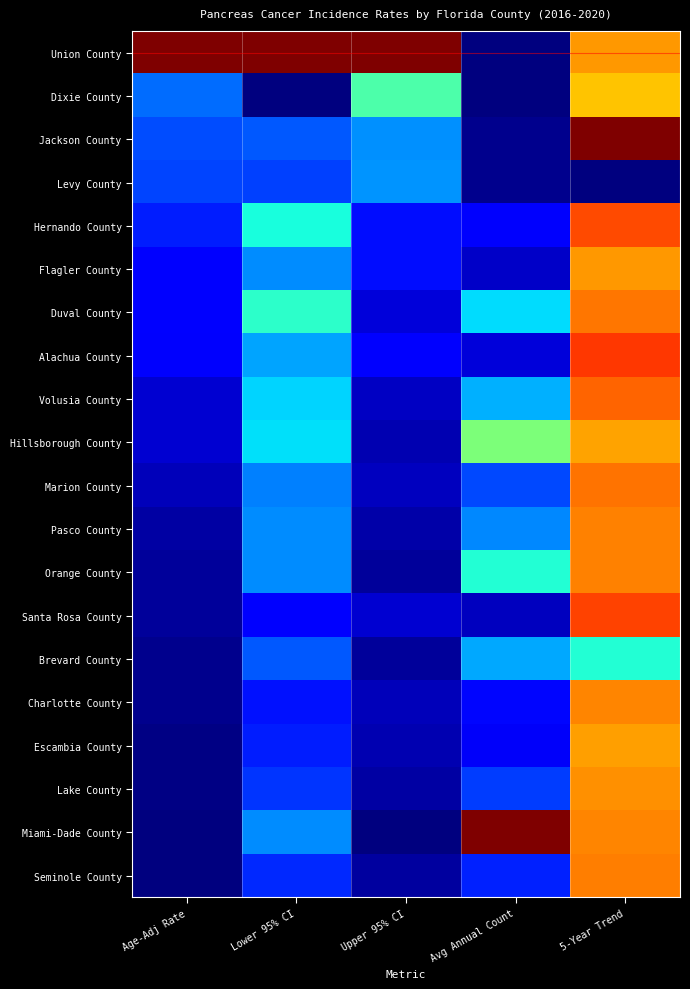

What is the total value across all series at 5-Year Trend?

14.6